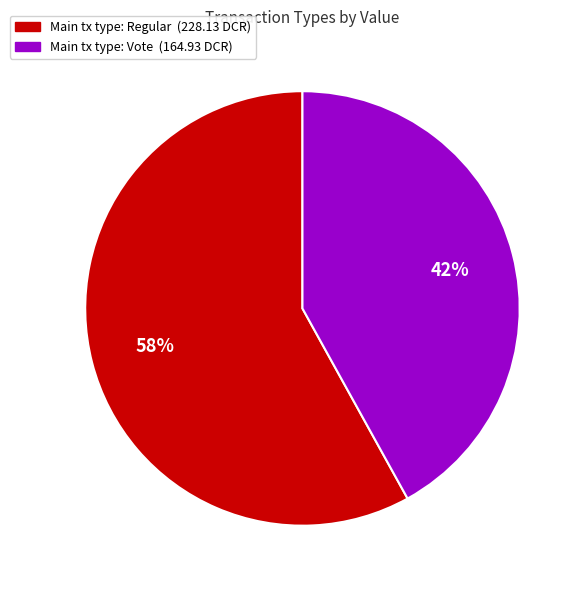

To the nearest percent, what is the average slice percentage?

50%